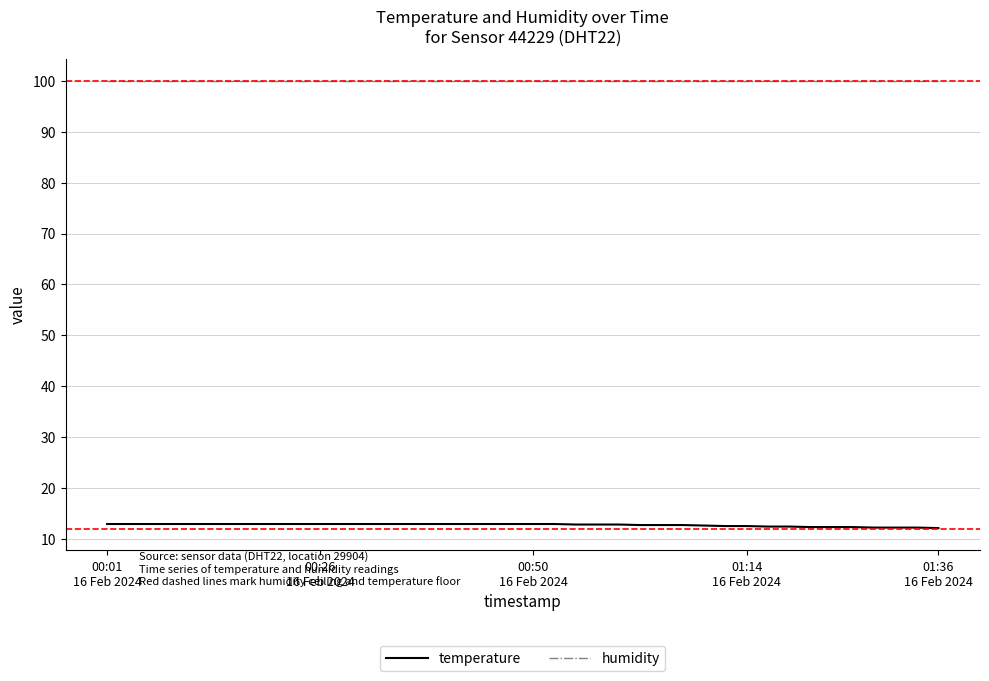

Which series has the largest range (max minus min)?

temperature